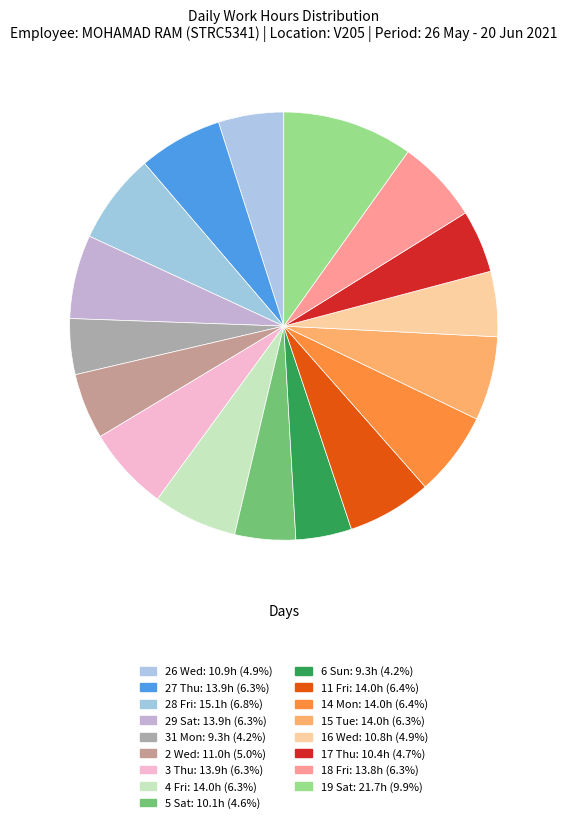

What percentage is the 26 Wed slice, to the nearest percent?

5%